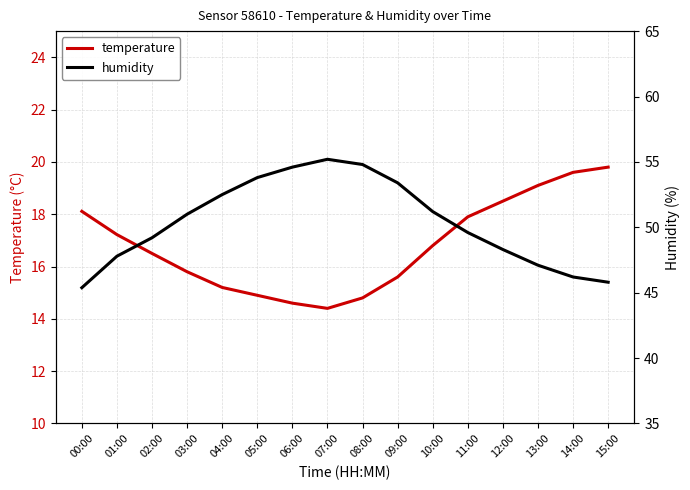

What is the total value across all series at 02:00?

65.7